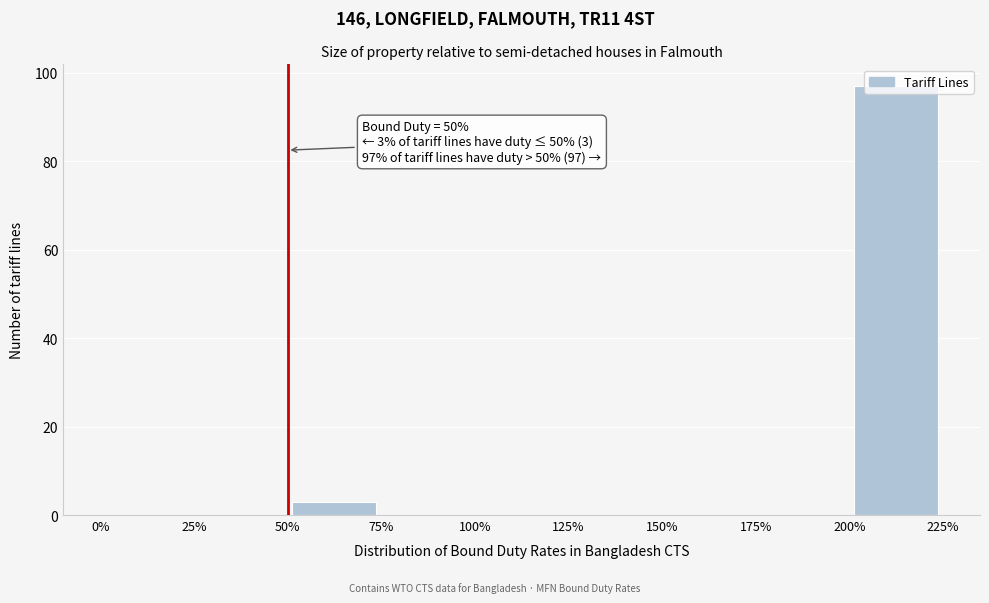

Over which range of the x-axis is the bar tallest?

200% to 225%